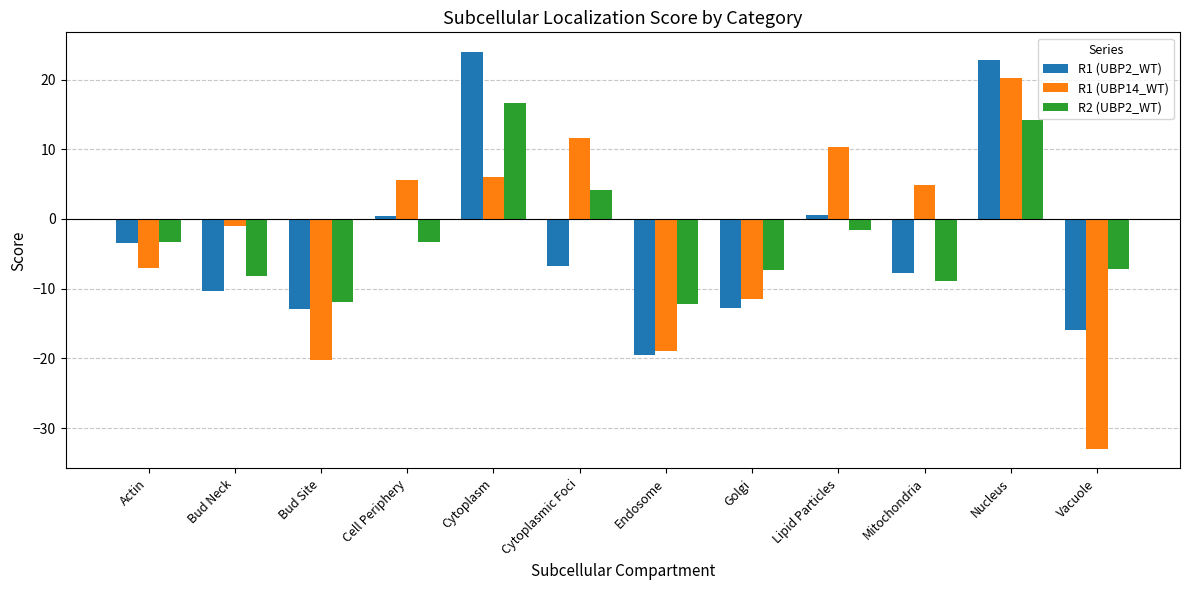

What is the greatest value displayed?

23.9